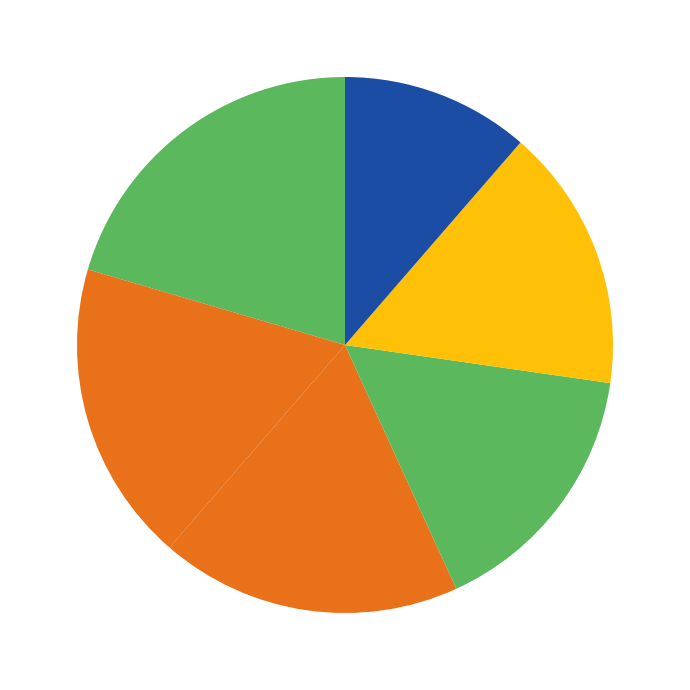

Count the number of slices in the pie.

6